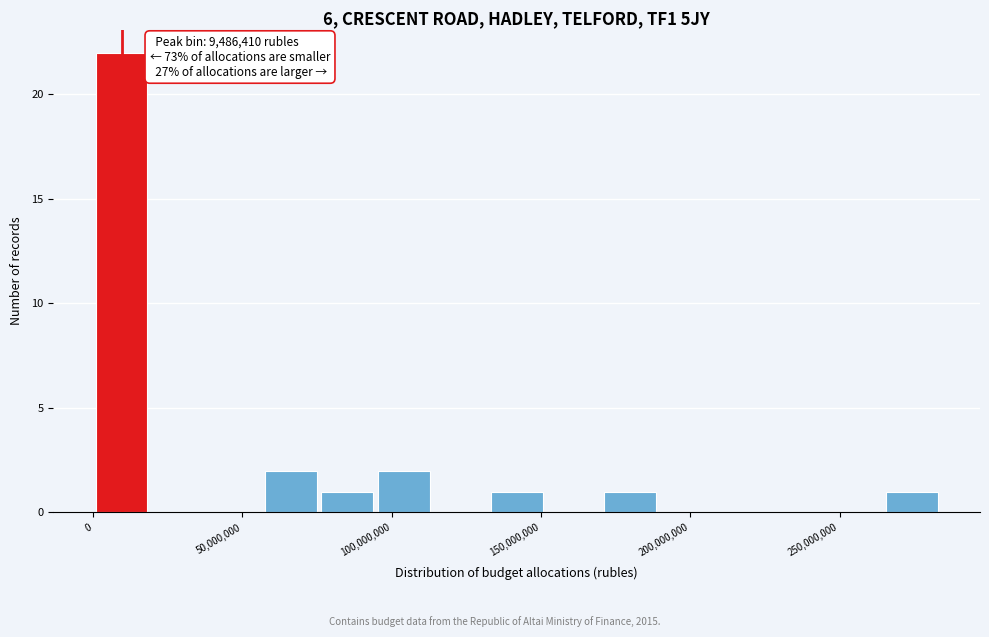

Read against the x-axis, roughly where is the centre of the tallest bar?

10000000